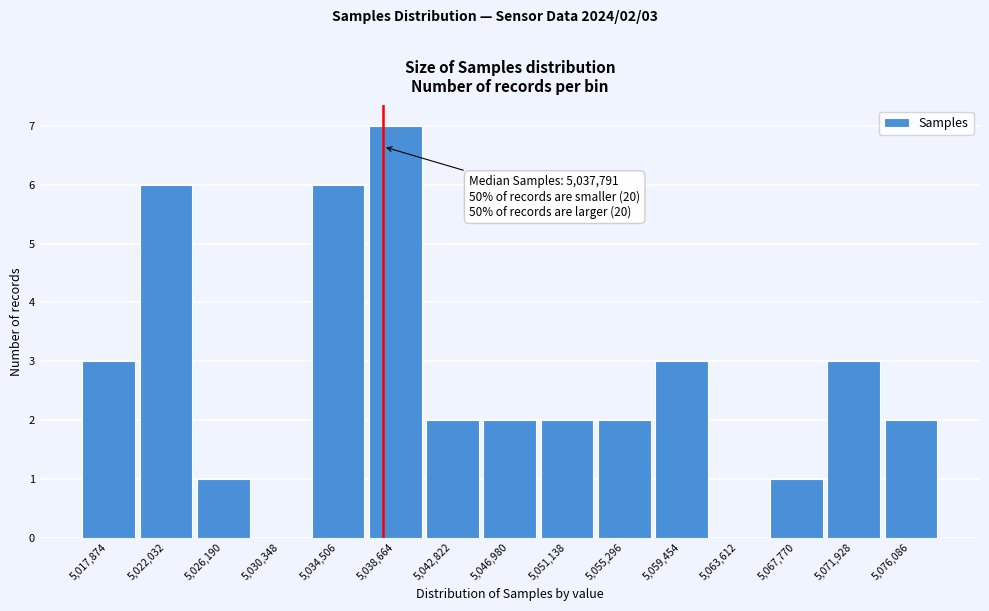

Over which range of the x-axis is the bar tallest?

5036500 to 5040500